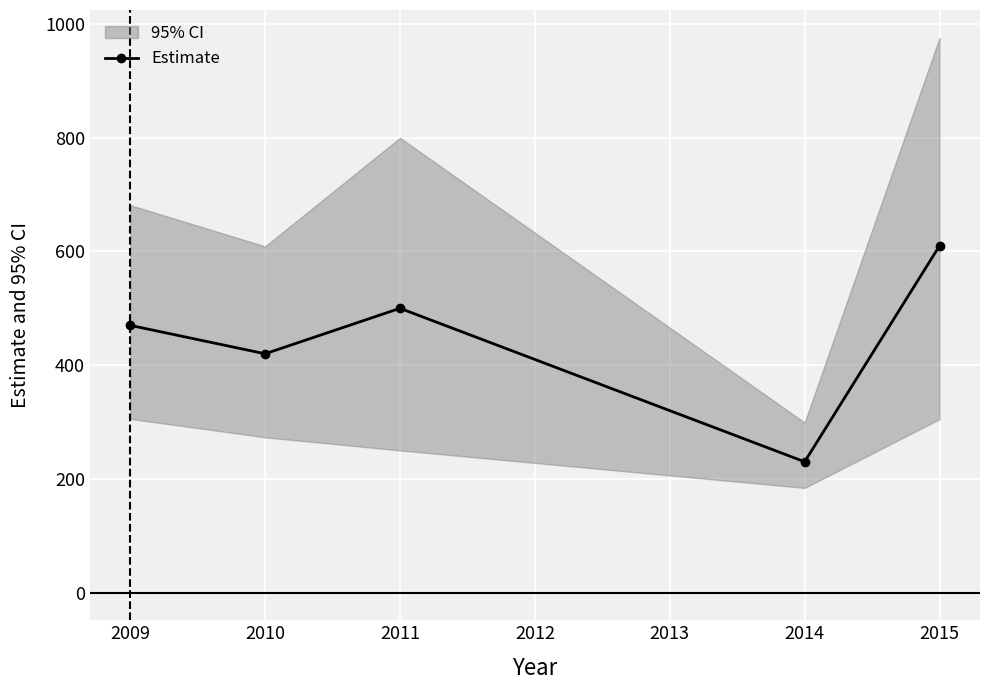

Where is the first local maximum for Estimate?

2011